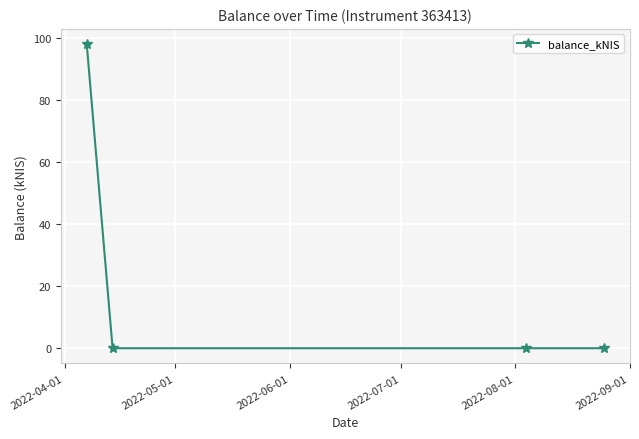

Reading left to right, transcribe all the data shown in this chart.

98.0	0.0	0.0	0.0